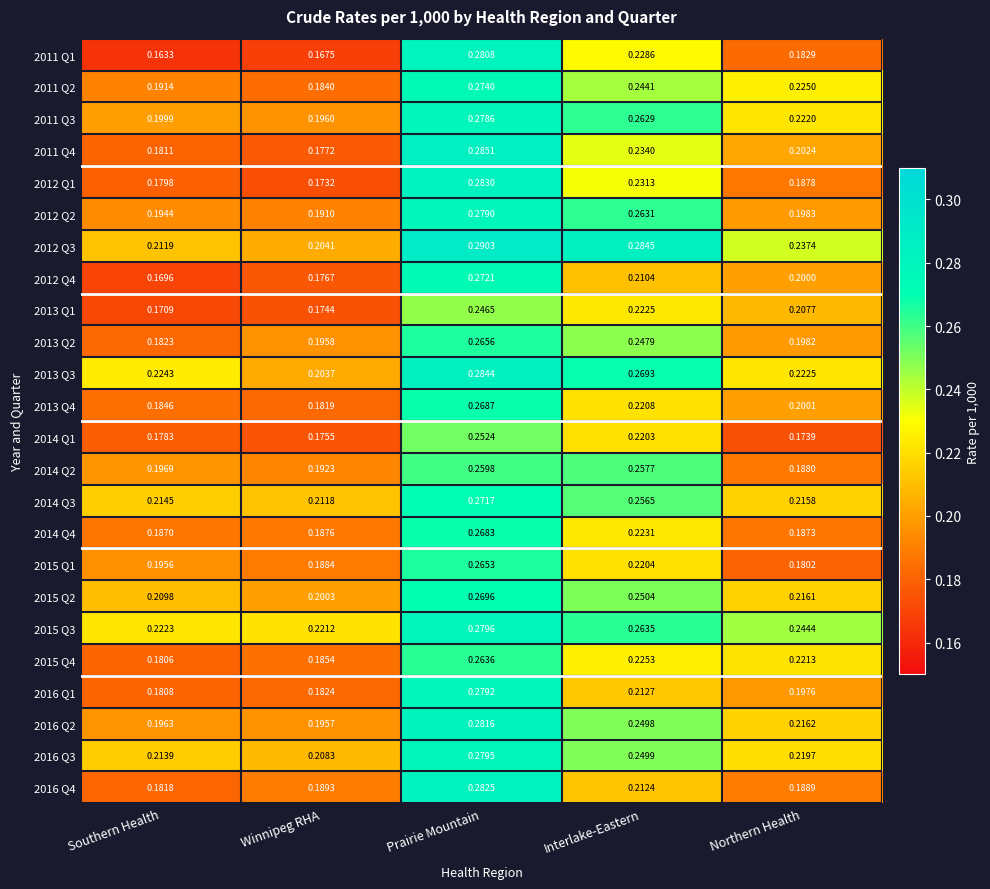

At which label does 2013 Q1 reach its minimum?

Southern Health